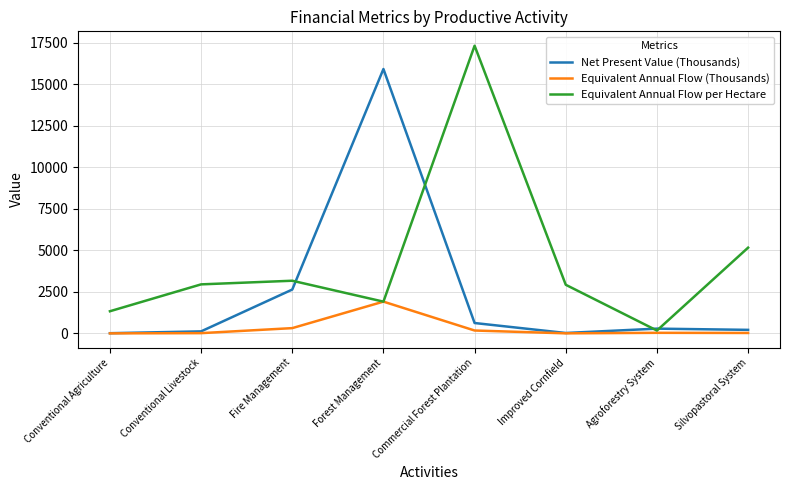

At which category is the sum across all series the highest?

Forest Management